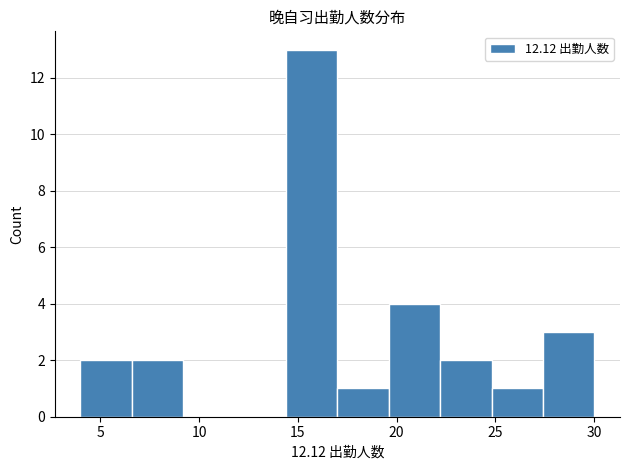

Over which range of the x-axis is the bar tallest?

14.4 to 17.0